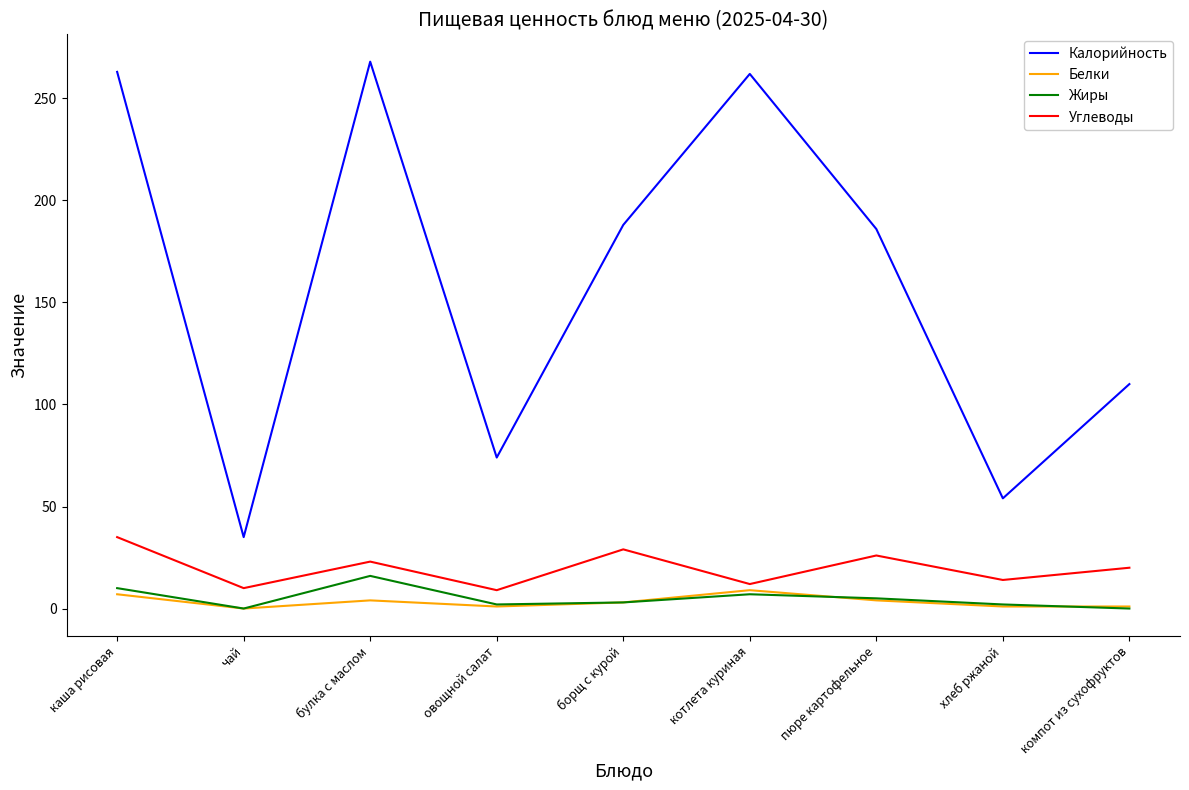

True or false: Жиры has a value of 0 at чай.

True